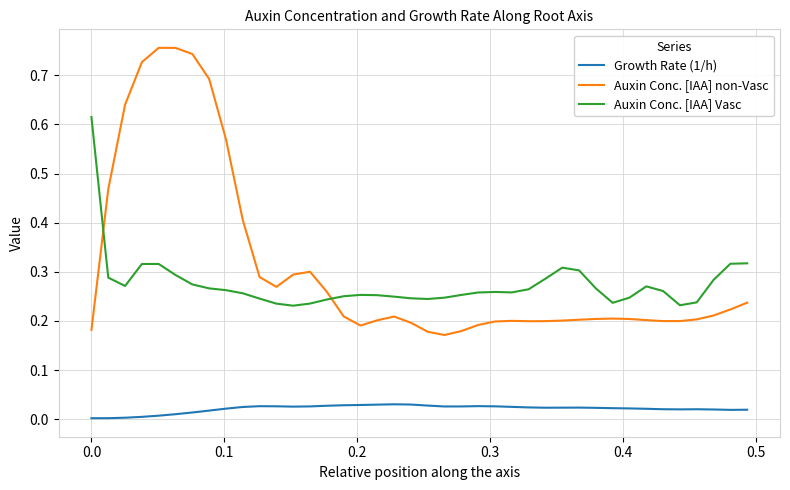

True or false: Growth Rate (1/h) and Auxin Conc. [IAA] non-Vasc cross at least once.

False